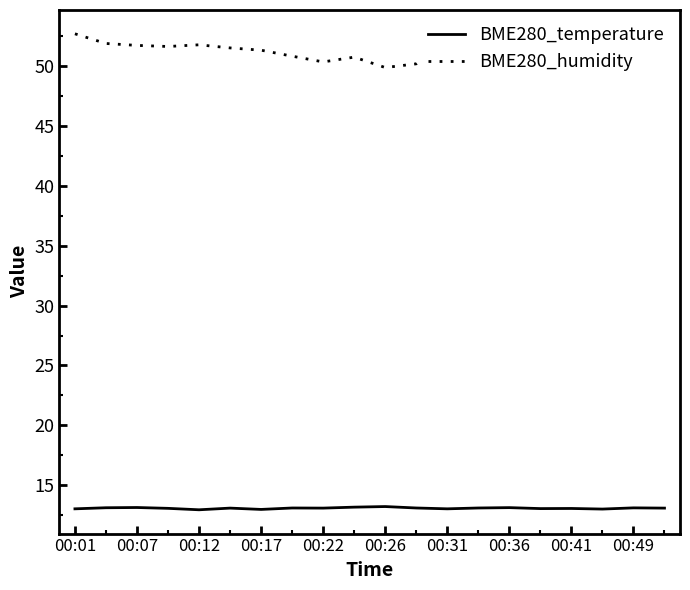

What is the average value of the BME280_temperature series?

13.1